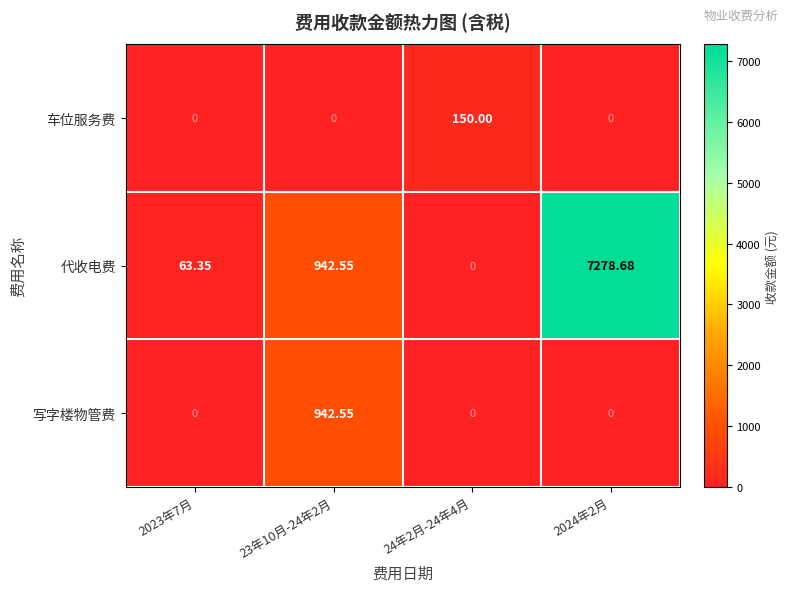

Is the value of 车位服务费 at 2023年7月 greater than the value of 代收电费 at 2024年2月?

No